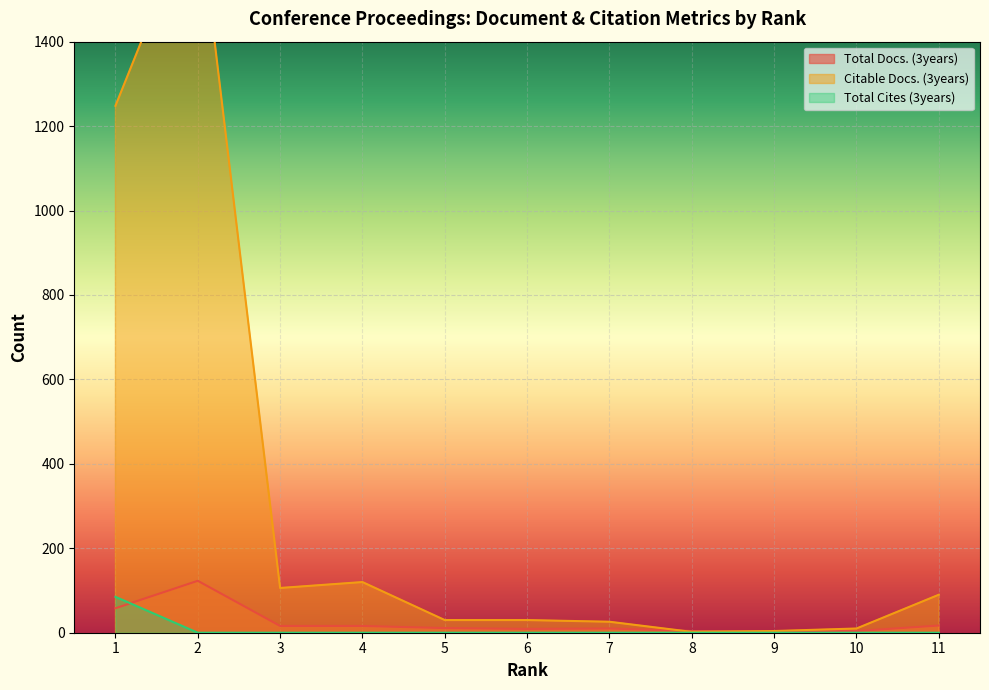

What is the difference between the highest and lowest values at 7?

26